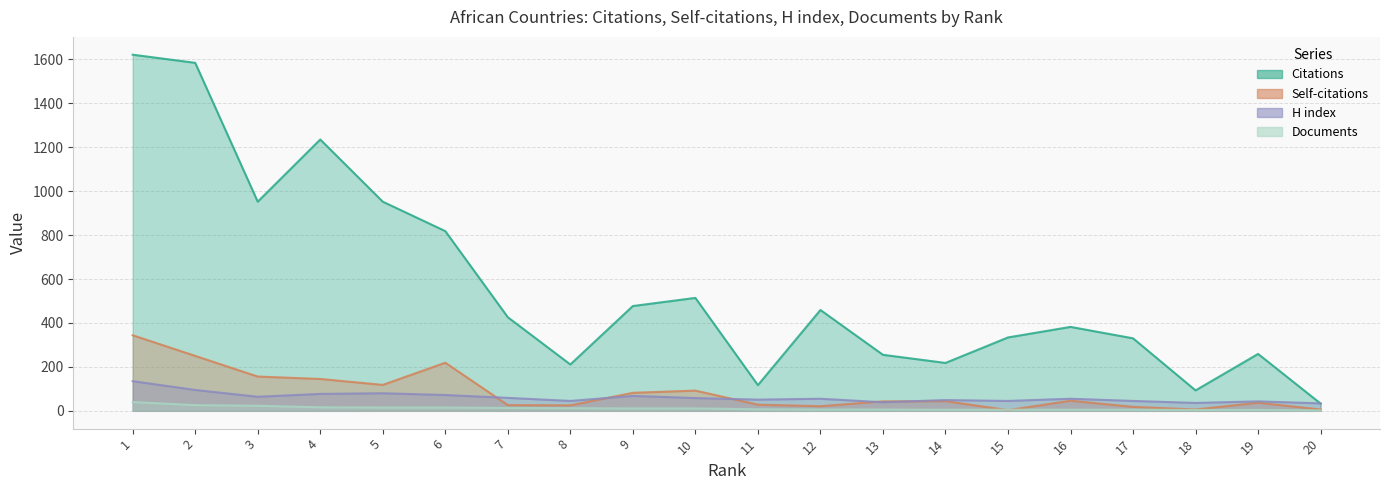

Where does the Documents series first go above 11?

1